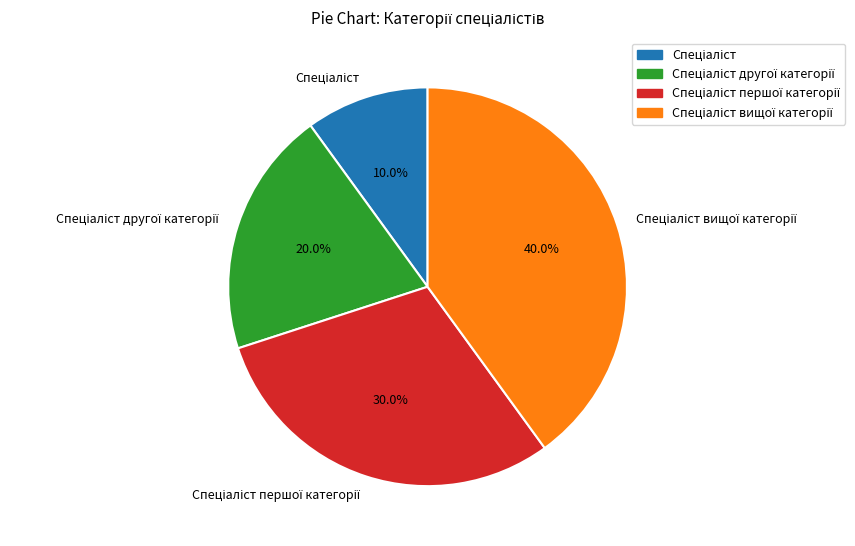

To the nearest percent, what is the difference between the largest and smallest slice percentages?

30%